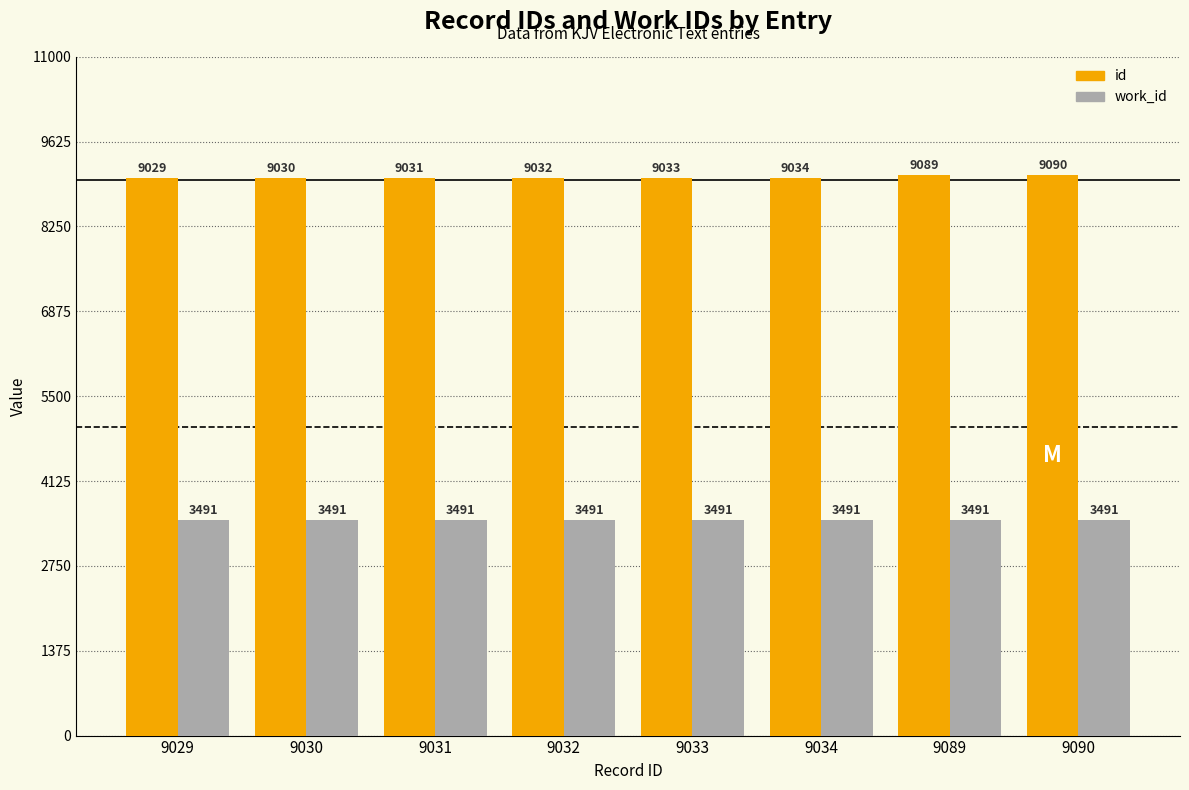

At 9033, list the series in order from largest to smallest.

id, work_id